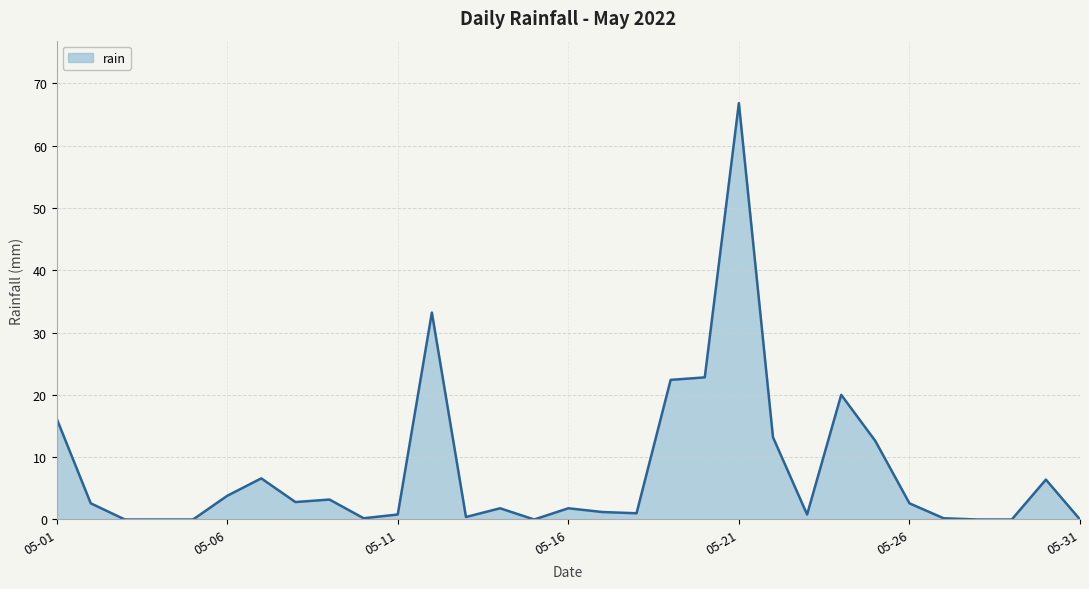

What is the maximum value shown in the chart?

66.8